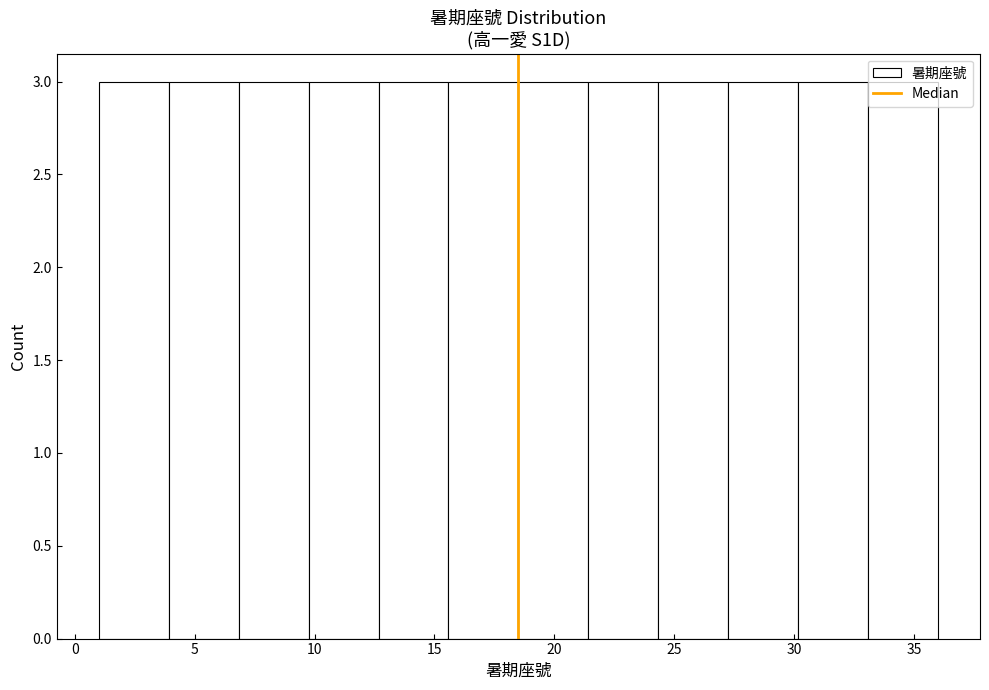

Reading left to right, list every bar in this chart as the range it spans on the x-axis followed by its height. Neither the bar edges nor the heights are printed on the chart, so give them approximately, as read against the axes.

1.0 to 4.0: 3
4.0 to 7.0: 3
7.0 to 10.0: 3
10.0 to 12.5: 3
12.5 to 15.5: 3
15.5 to 18.5: 3
18.5 to 21.5: 3
21.5 to 24.5: 3
24.5 to 27.5: 3
27.5 to 30.0: 3
30.0 to 33.0: 3
33.0 to 36.0: 3